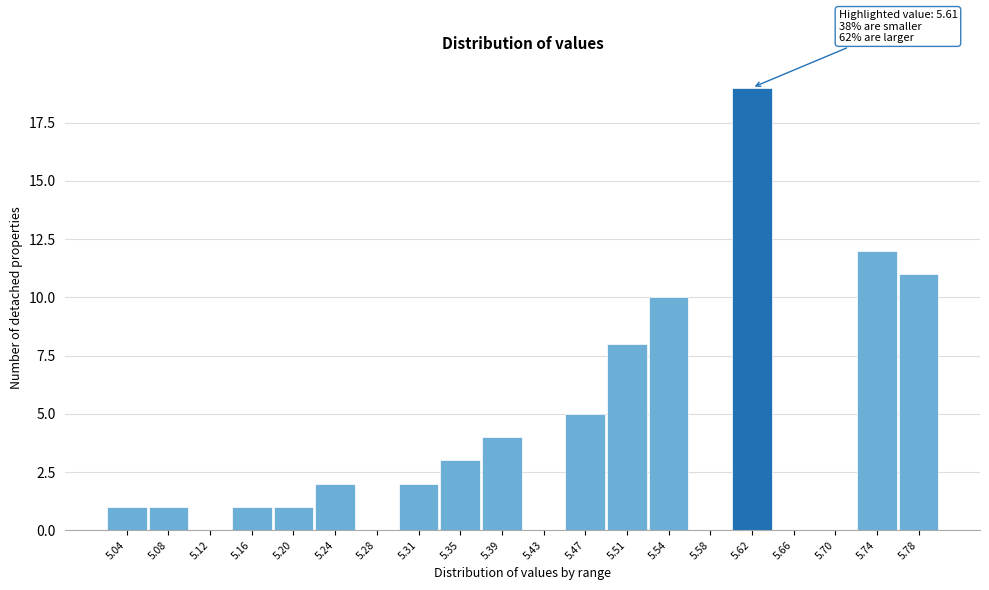

Over which range of the x-axis is the bar tallest?

5.605 to 5.640